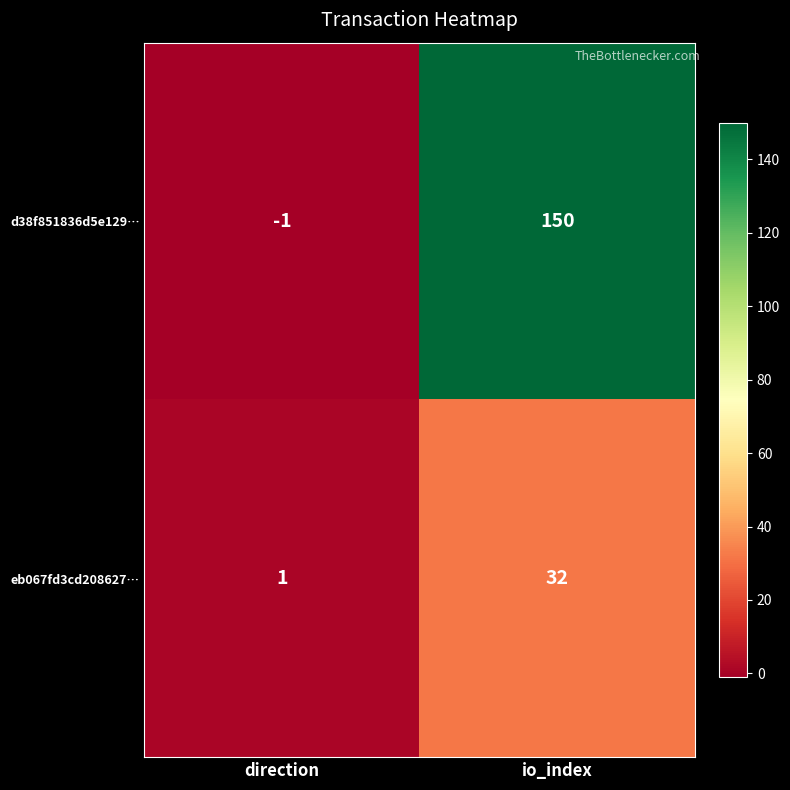

Which series has the largest range (max minus min)?

d38f851836d5e129…